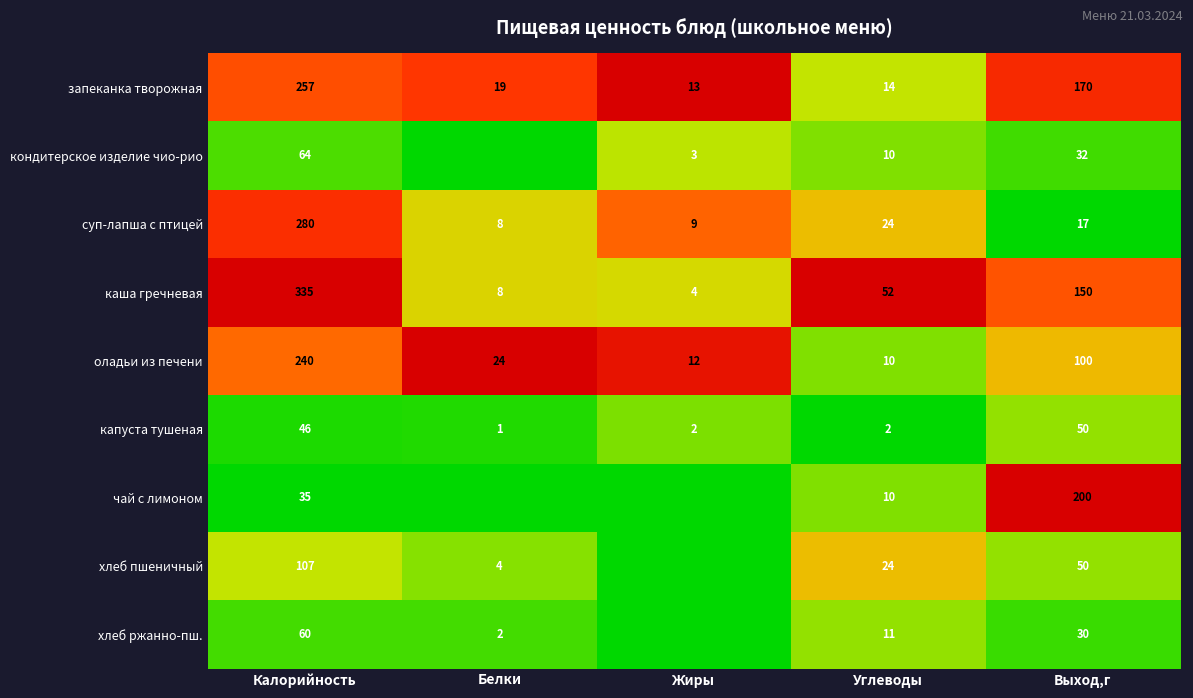

What is the total value across all series at Калорийность?

1424